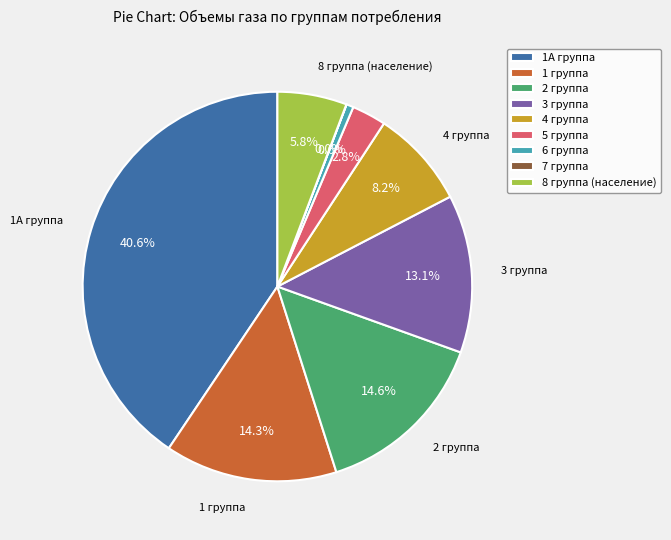

To the nearest percent, what is the average slice percentage?

11%